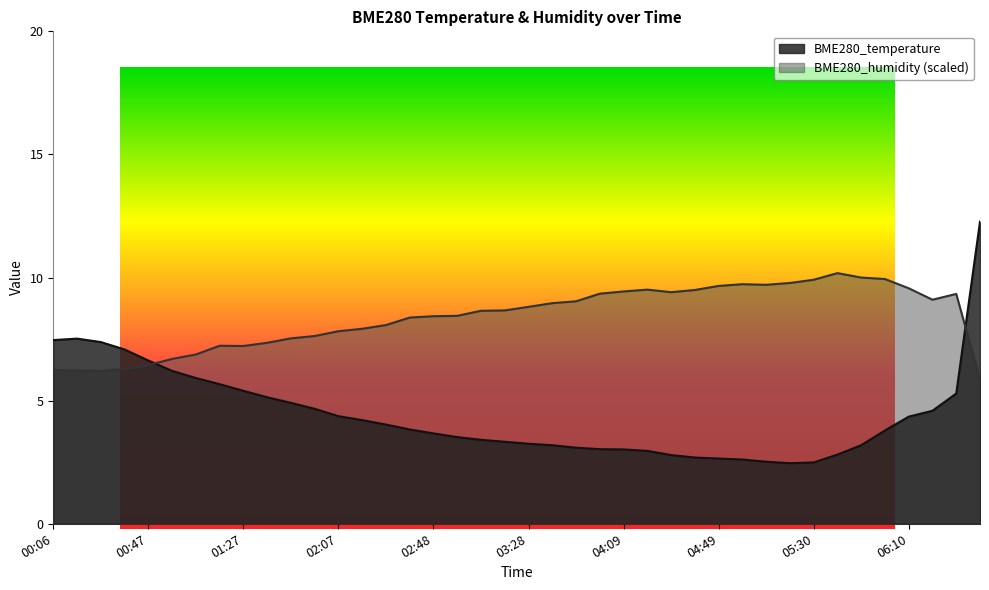

True or false: BME280_humidity and BME280_temperature cross at least once.

True